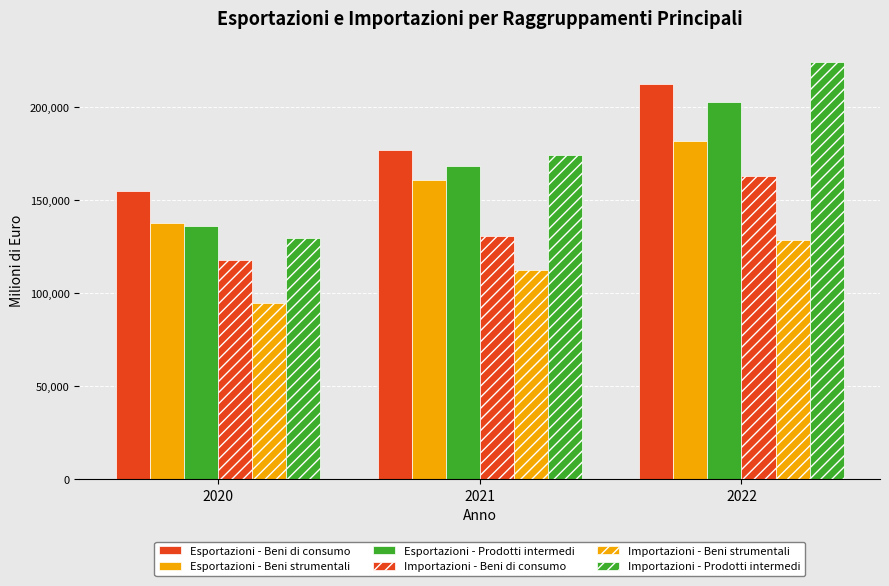

At which category is the sum across all series the highest?

2022